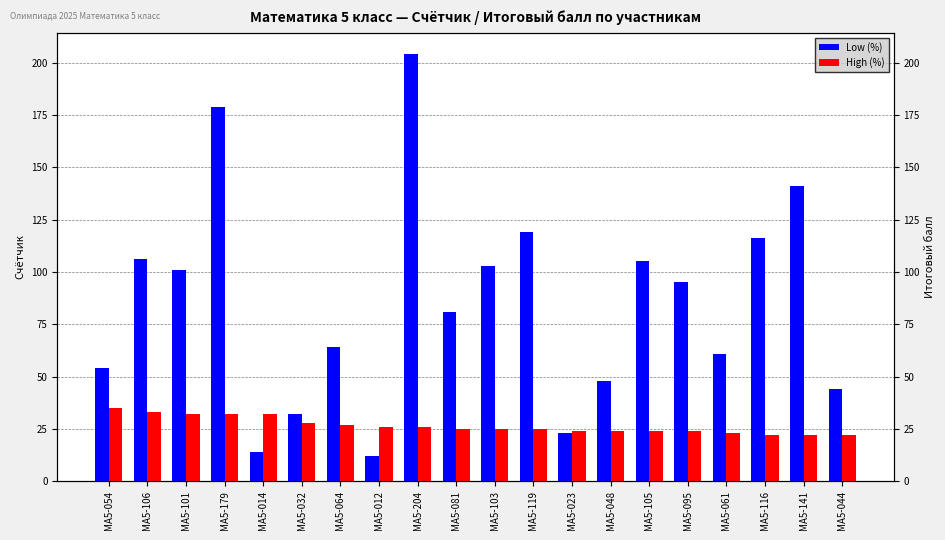

What is the difference between the High (%) values at МА5-101 and МА5-064?

5